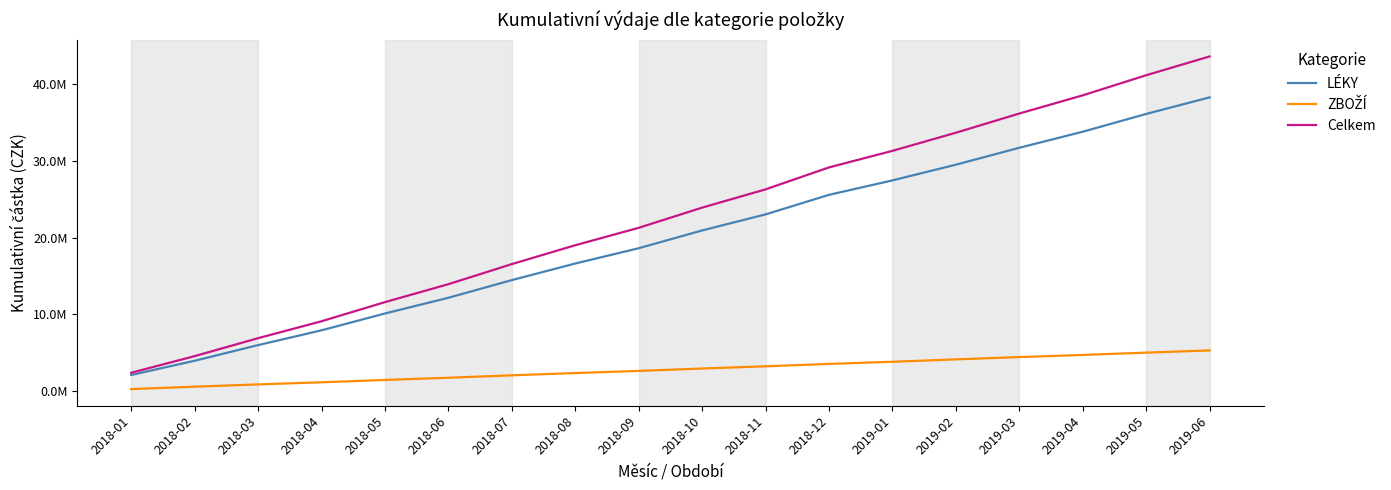

List the labels in order of Celkem value, smallest first.

2018-01, 2018-02, 2018-03, 2018-04, 2018-05, 2018-06, 2018-07, 2018-08, 2018-09, 2018-10, 2018-11, 2018-12, 2019-01, 2019-02, 2019-03, 2019-04, 2019-05, 2019-06